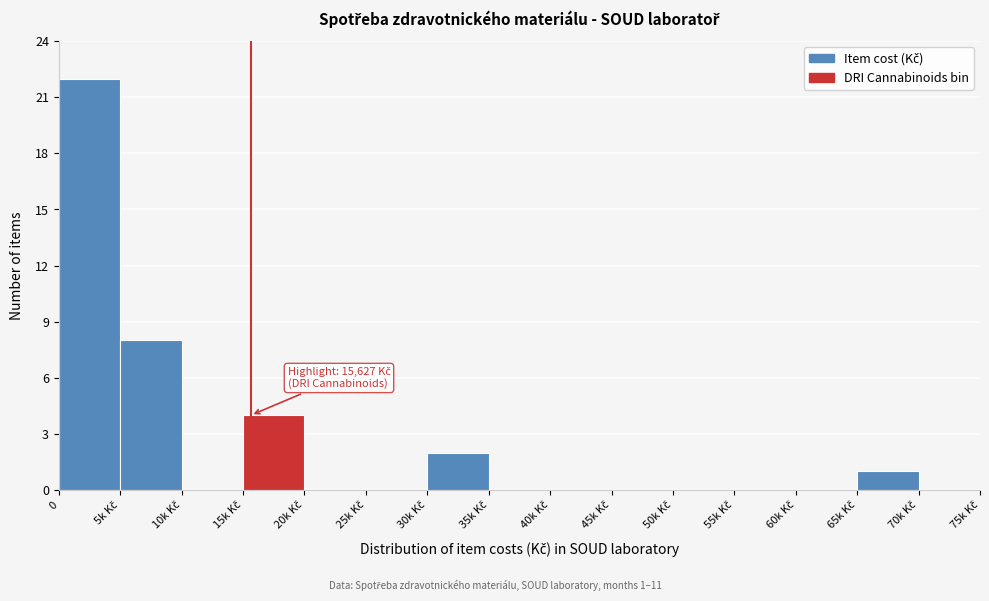

What is the sum of all values?

37